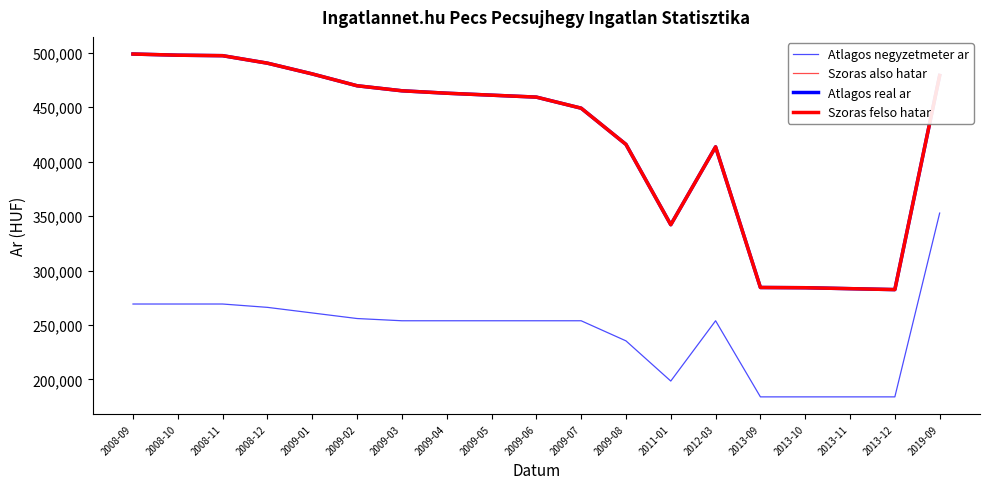

What is the average value of the Atlagos real ar series?

421968